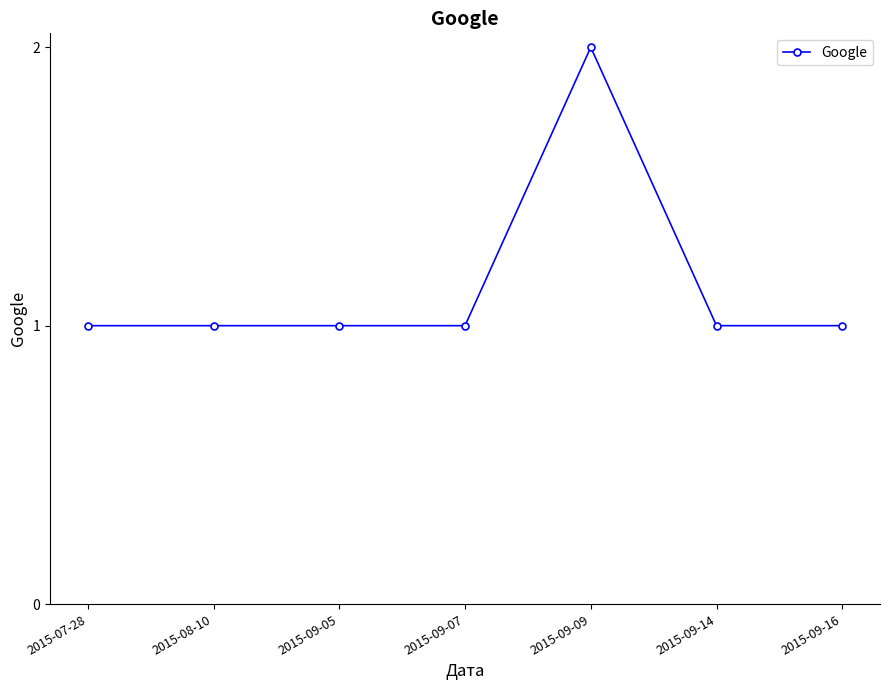

Approximately how many times larger is the value at 2015-09-09 compared to 2015-09-16?

2.0